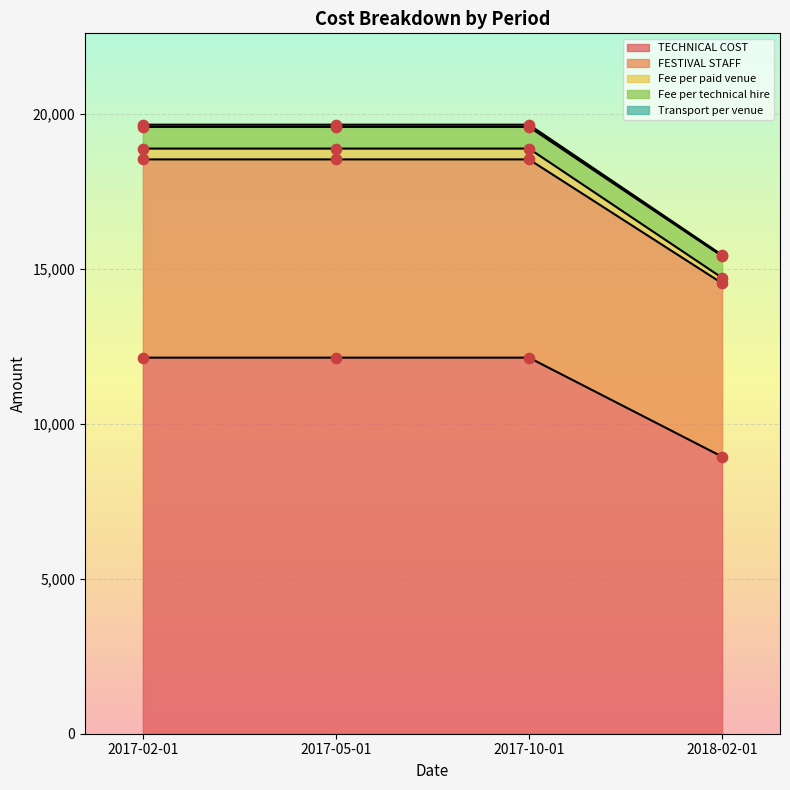

What is the minimum value for TECHNICAL COST?

8945